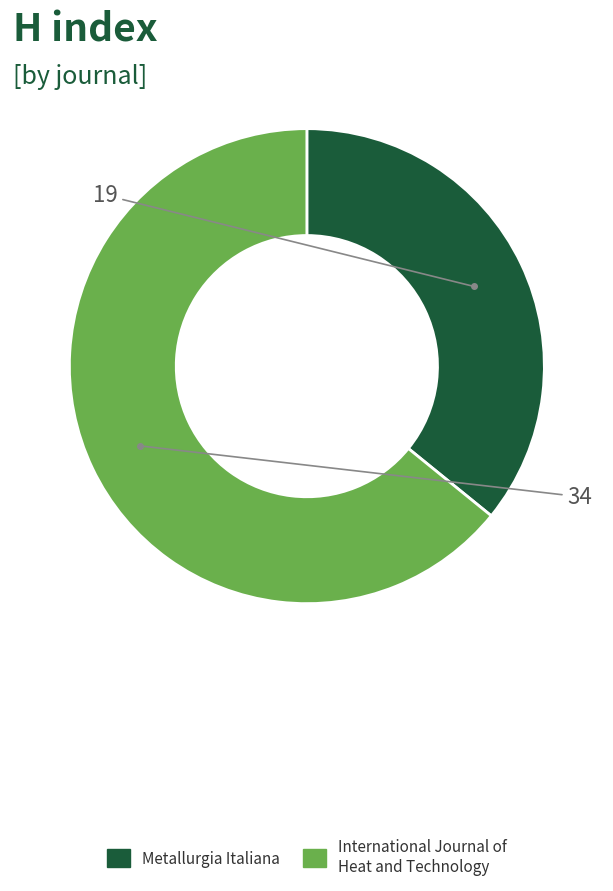

What is the largest slice in the pie chart?

International Journal of Heat and Technology